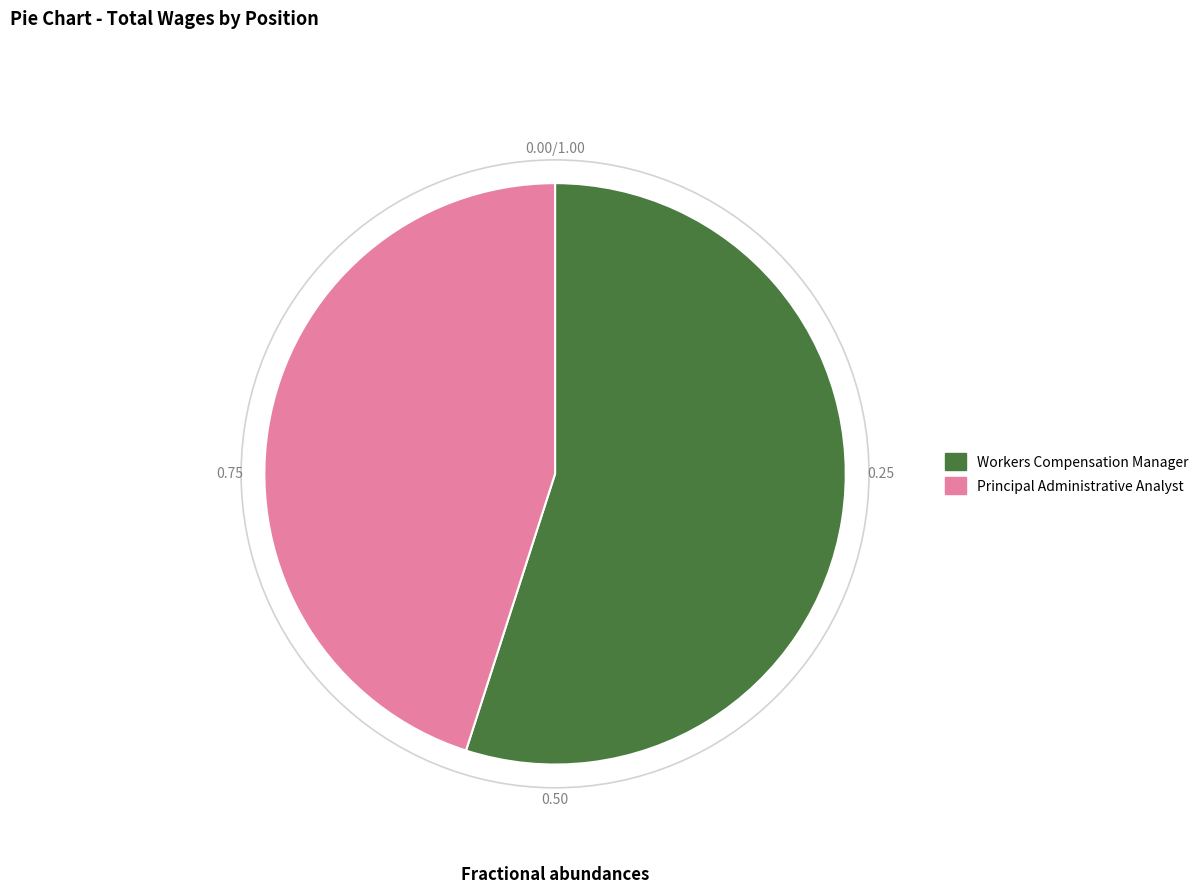

Which category has the smallest portion of the pie?

Principal Administrative Analyst